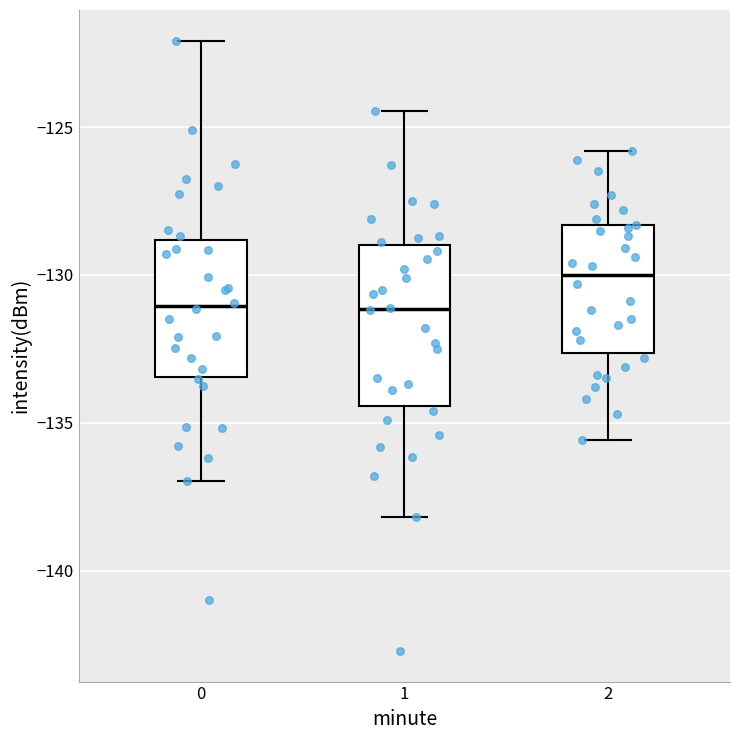

Reading left to right, transcribe this box plot: for each box, give where its median line is, the range the box spans, and where its two whiskers end, as read against the y-axis. The values are not printed on the chart, so give them approximately, as read against the axis.

0: median -131.0, box -133.5 to -129.0, whiskers -137.0 to -122.0
1: median -131.0, box -134.5 to -129.0, whiskers -138.0 to -124.5
2: median -130.0, box -132.5 to -128.5, whiskers -135.5 to -126.0